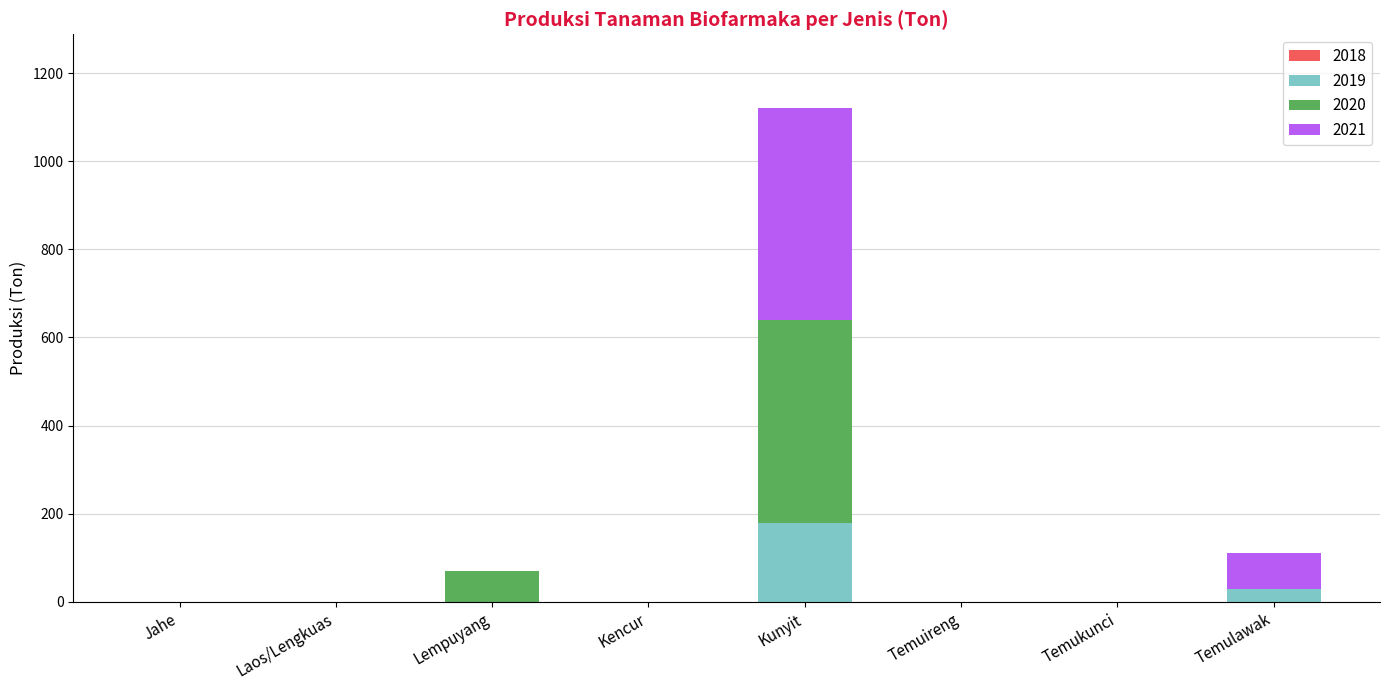

True or false: 2019 has a value of 0 at Lempuyang.

True